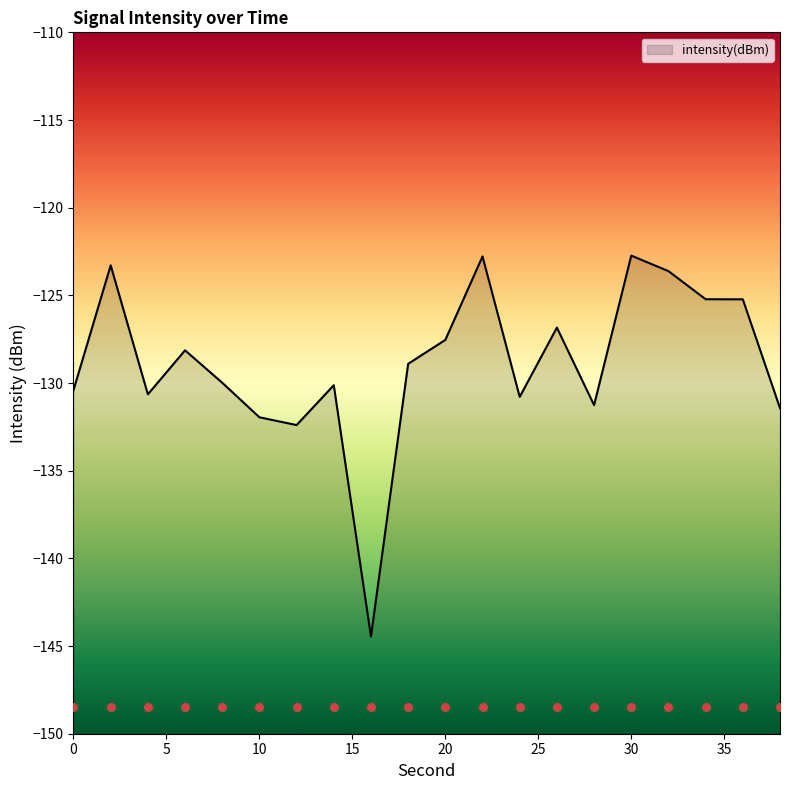

Which has a higher value, 20 or 34?

34